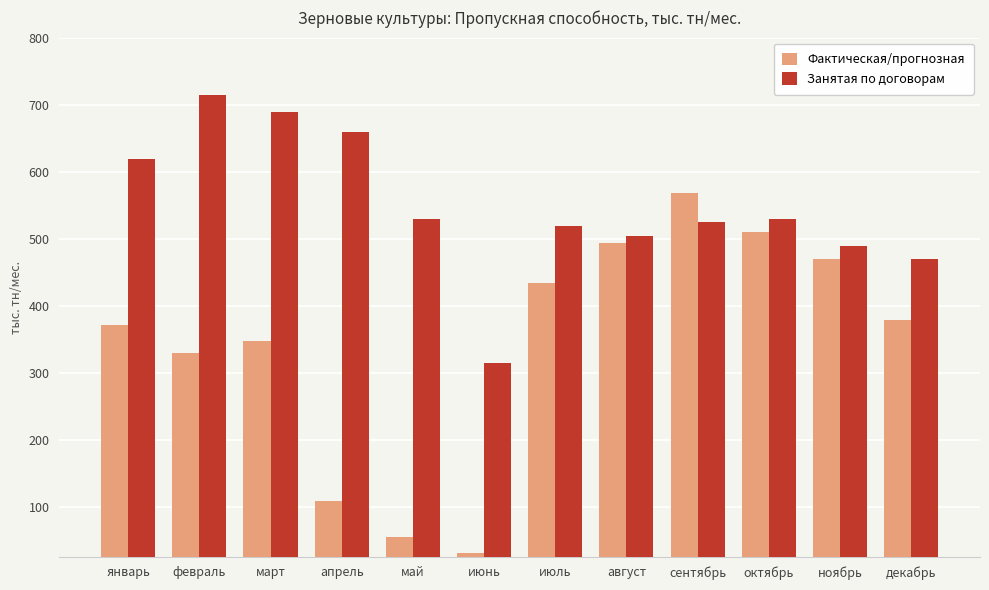

How many bars are there in total?

24